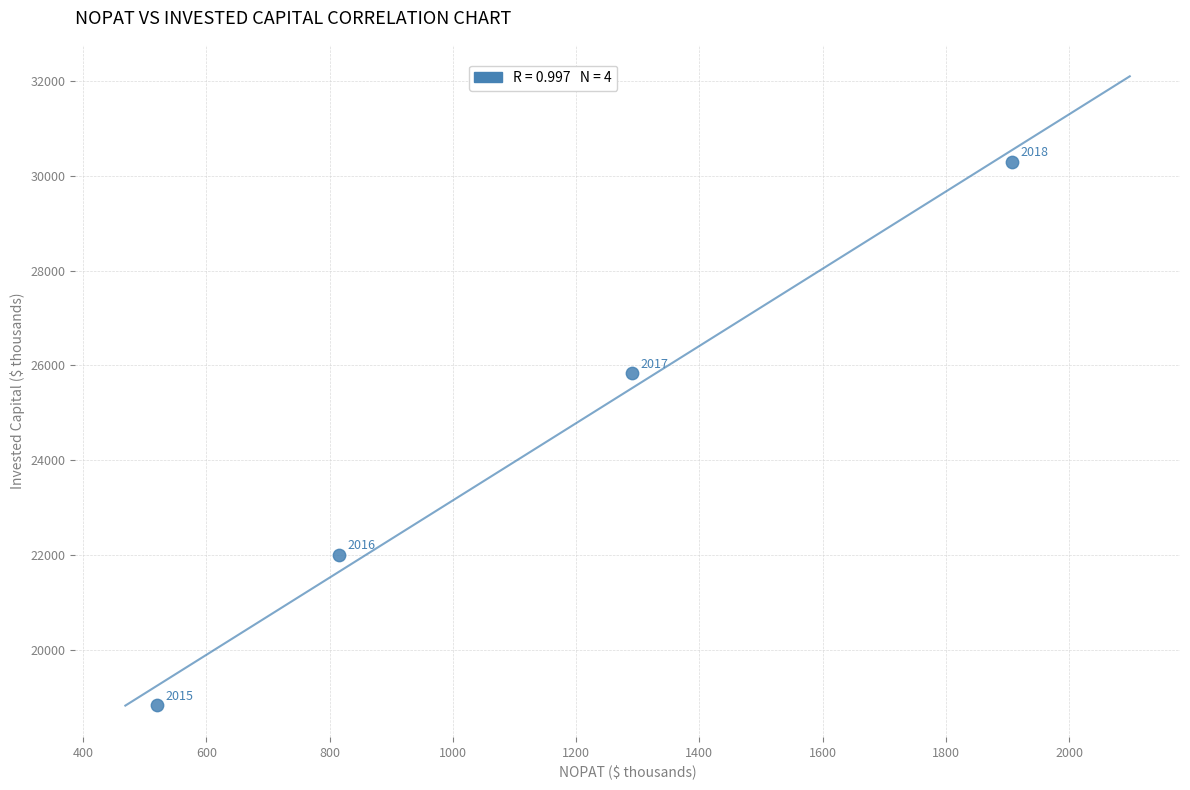

What is the average Y value?

24244.2